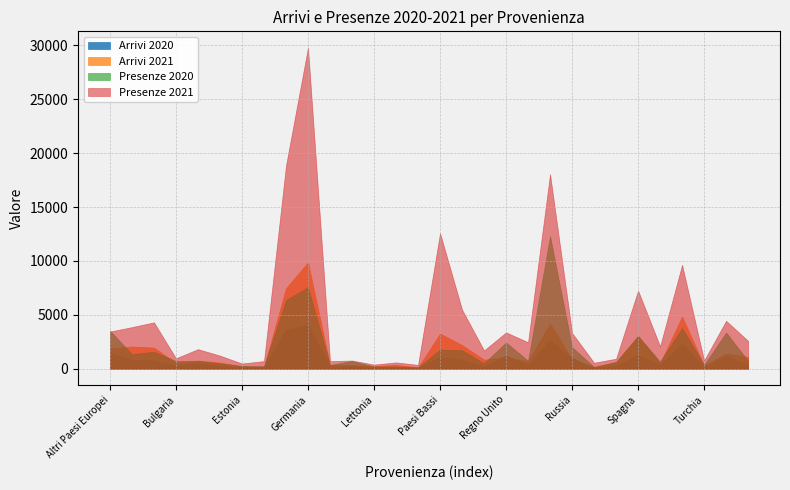

How many categories are shown in the chart?

30